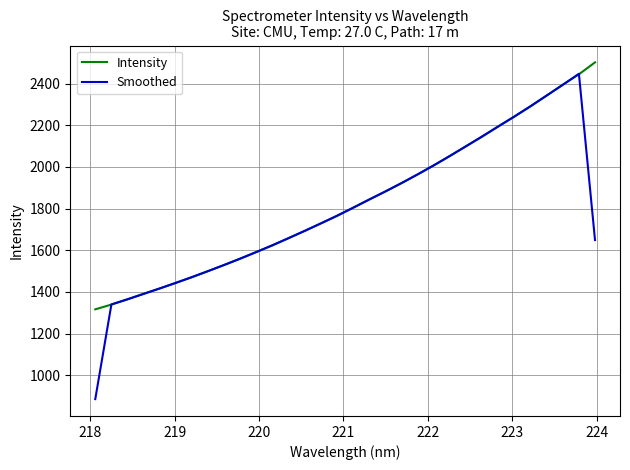

What is the sum of all Intensity values?

58521.6